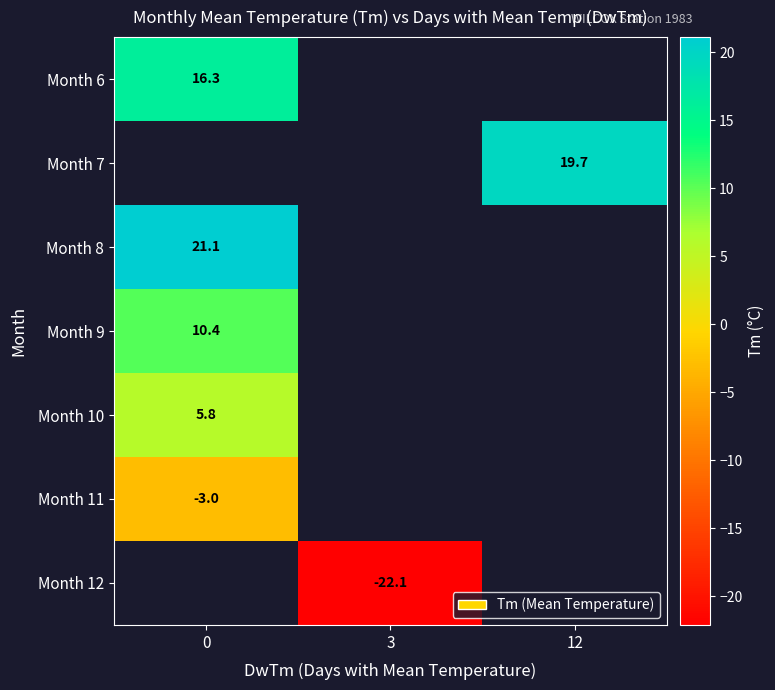

Which label corresponds to the smallest value in the chart?

3